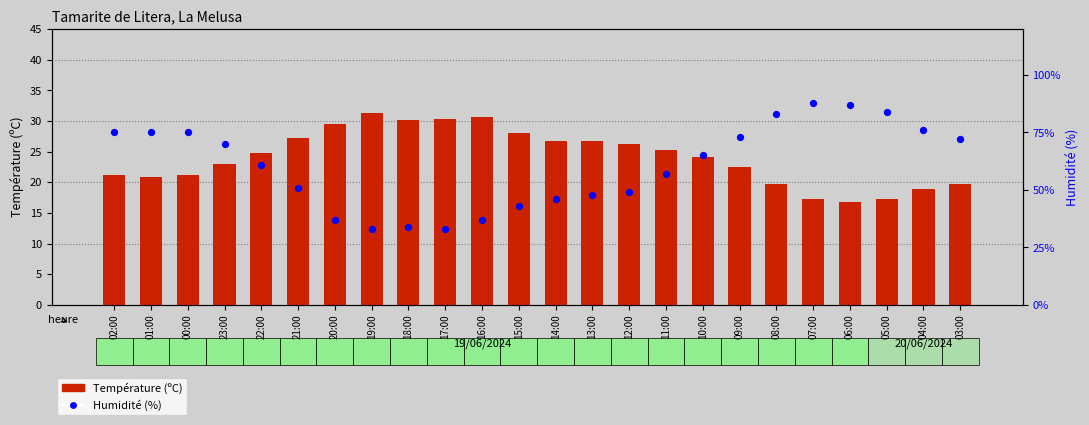

What is the total value across all series at 14:00?

72.7